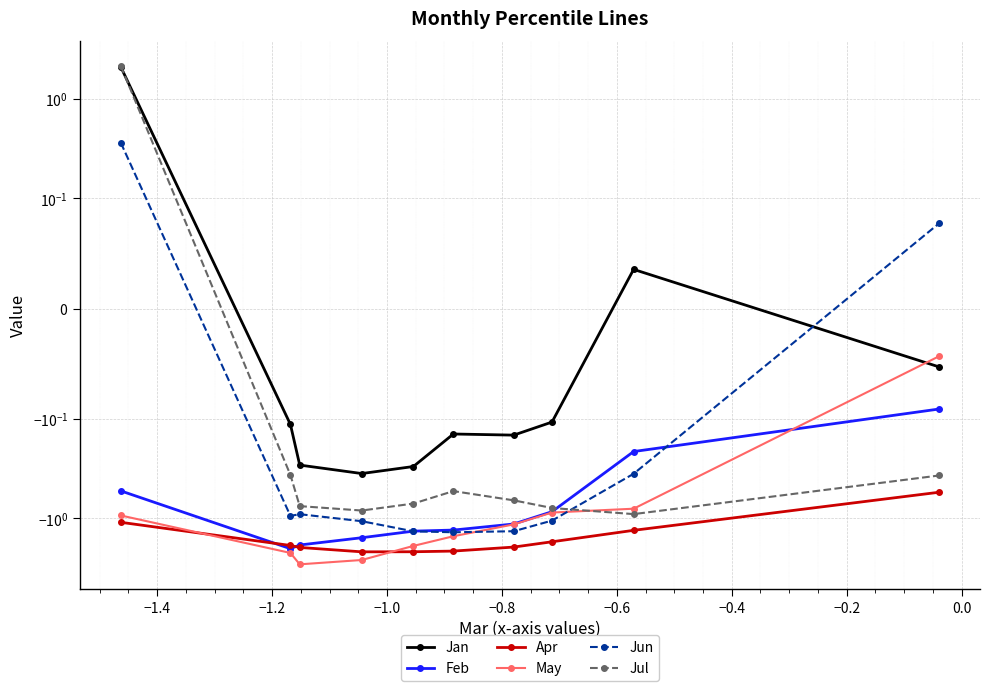

How many categories are shown in the chart?

10